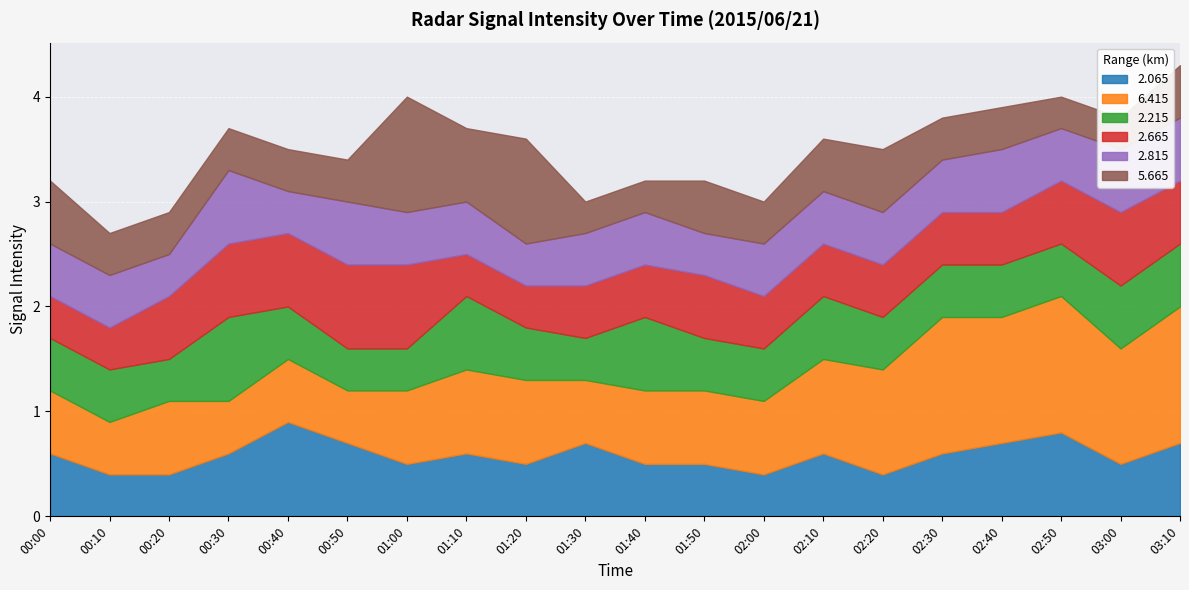

What is the total value across all series at 02:30?

3.8